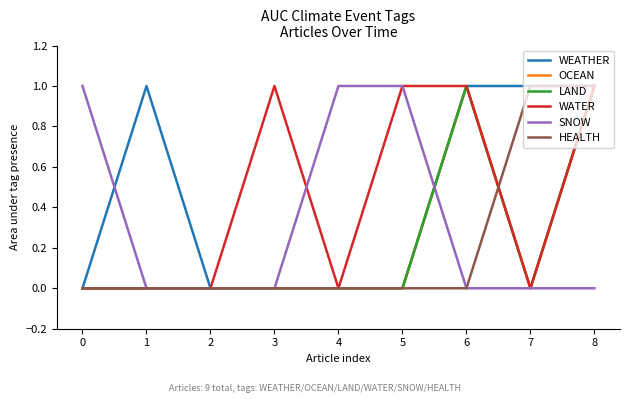

At how many categories does at least one series exceed 0?

8